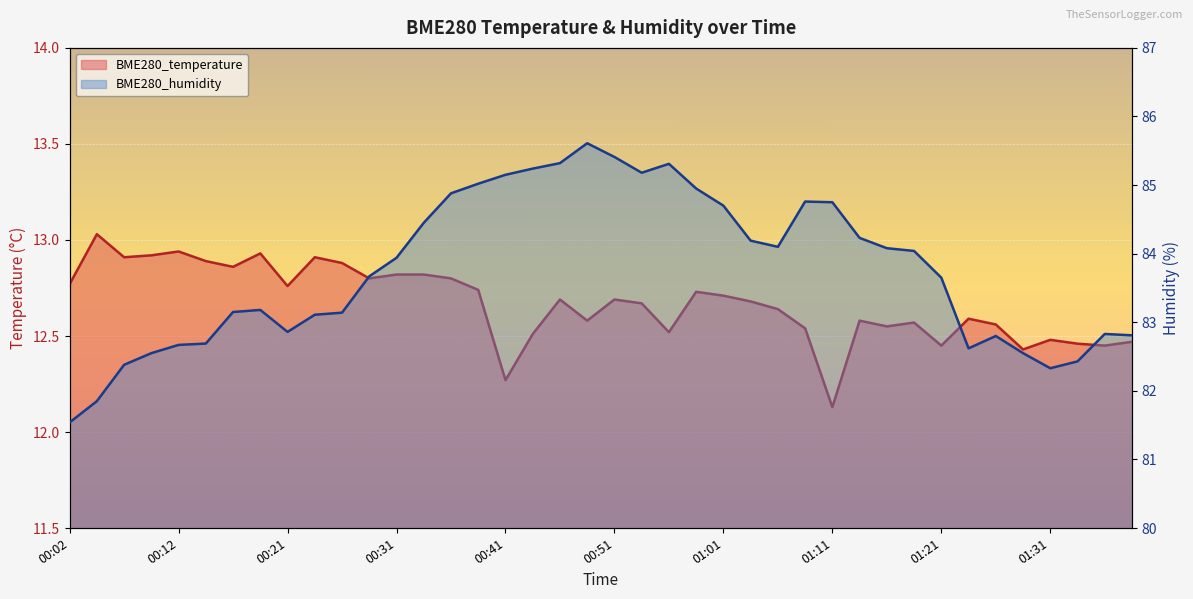

How many interior local peaks does the BME280_temperature series have?

11